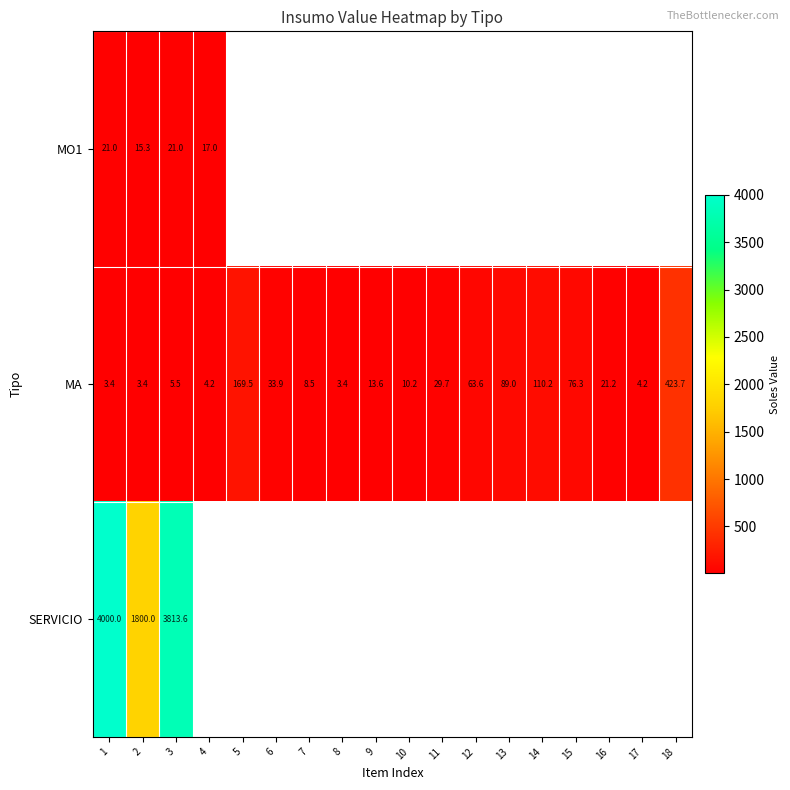

How many data points in MA are above 21?

9